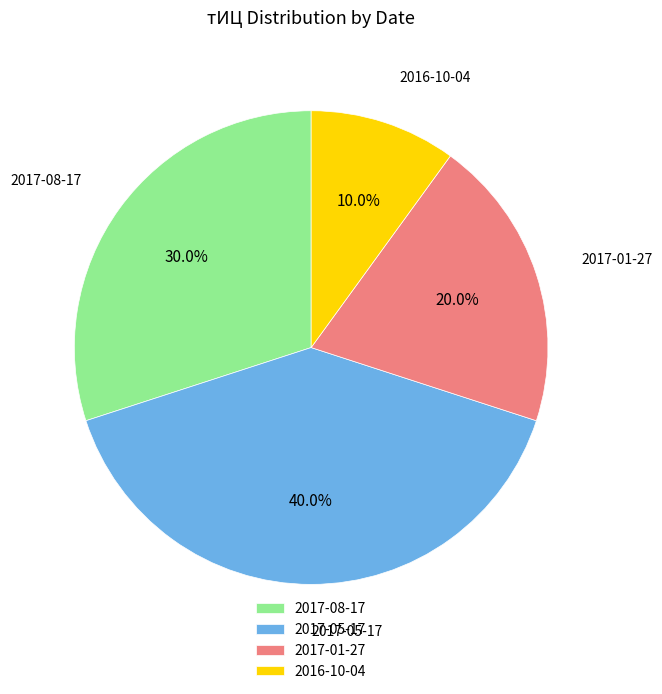

Between 2016-10-04 and 2017-01-27, which is larger?

2017-01-27